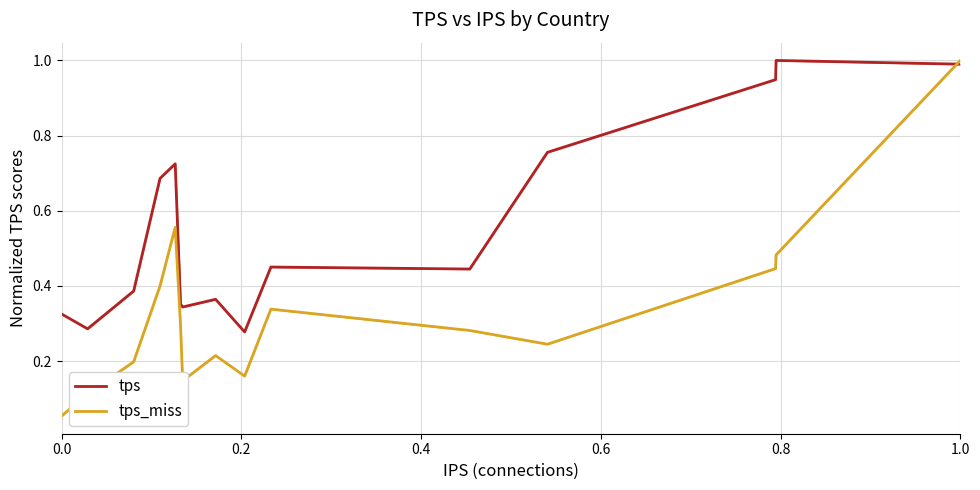

Rank the series by their average value, from lowest to highest.

tps_miss, tps